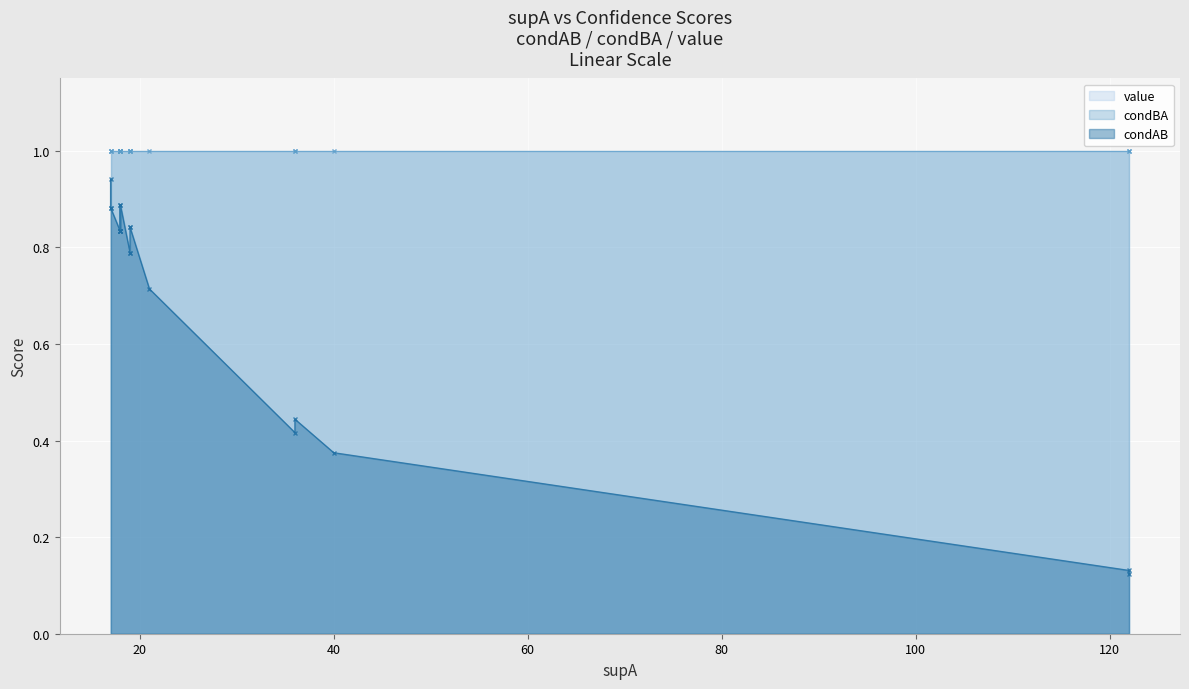

The condAB series shows 0.4 at 7. True or false?

False